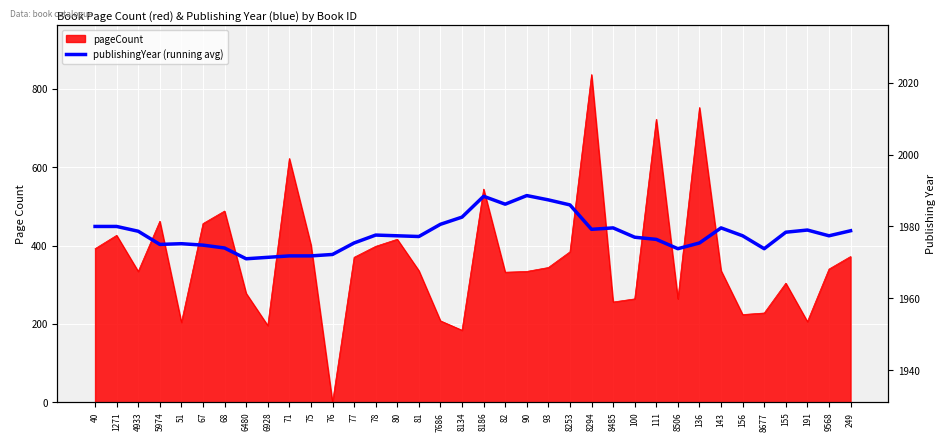

What is the difference between the maximum and minimum values?

17.6